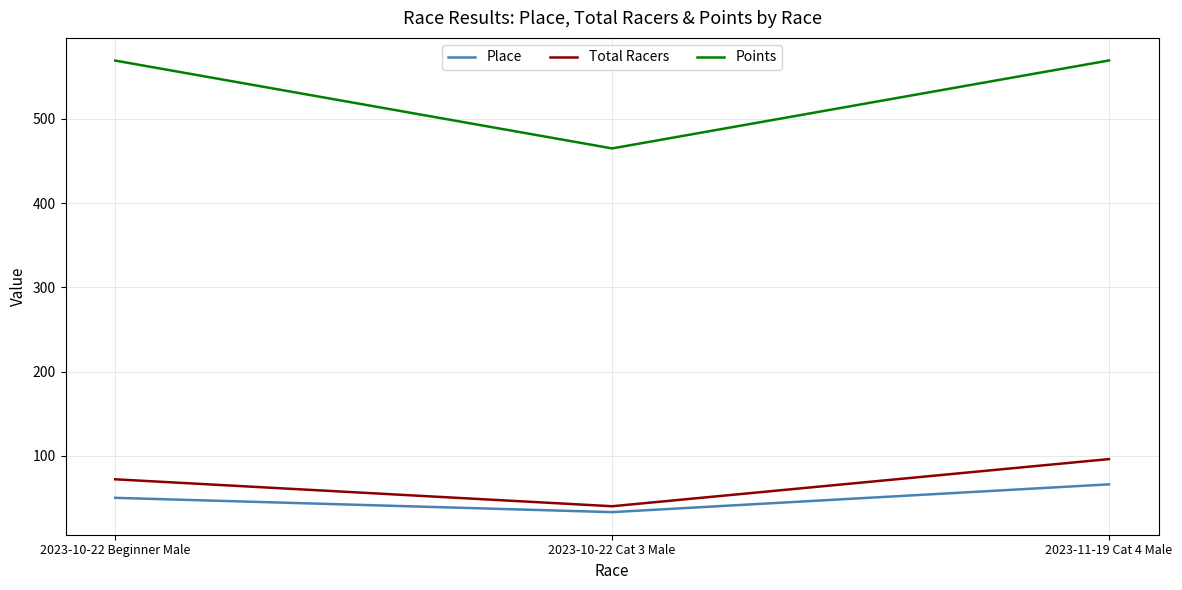

What is the difference between the highest and lowest values at 2023-10-22 Cat 3 Male?

431.9